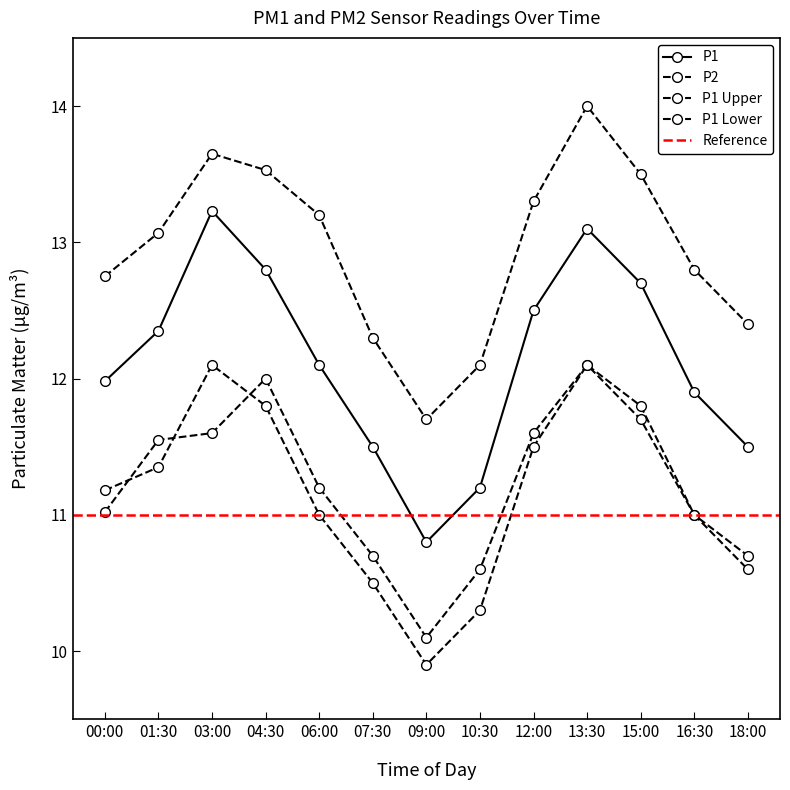

What is the average value of the P1_lower series?

11.2